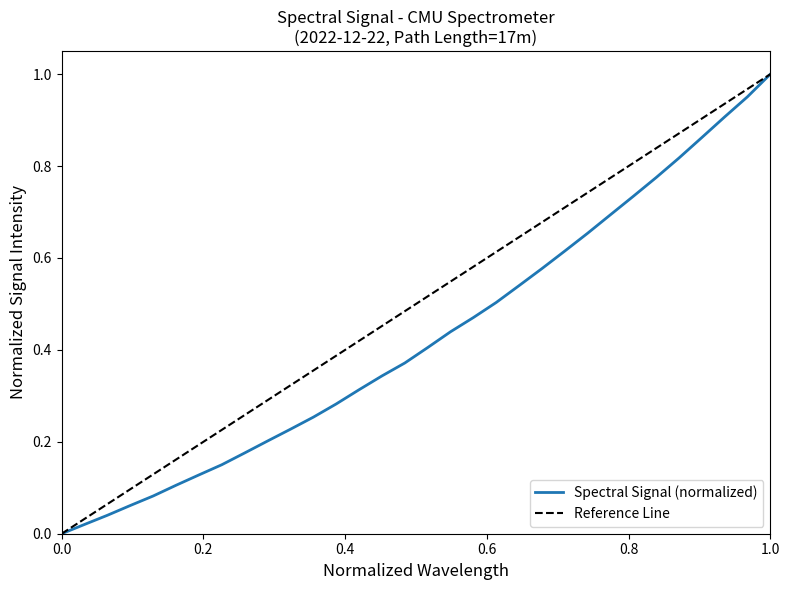

Reading left to right, what are all the values shown in this chart?

0.0	0.0	0.0	0.1	0.1	0.1	0.1	0.2	0.2	0.2	0.2	0.3	0.3	0.3	0.3	0.4	0.4	0.4	0.5	0.5	0.5	0.6	0.6	0.7	0.7	0.7	0.8	0.8	0.9	0.9	1.0	1.0